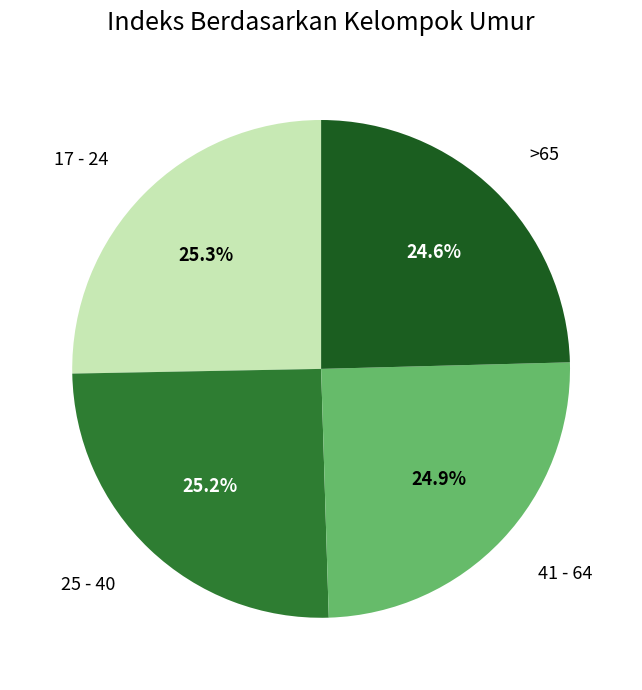

Does any single category account for the majority?

No